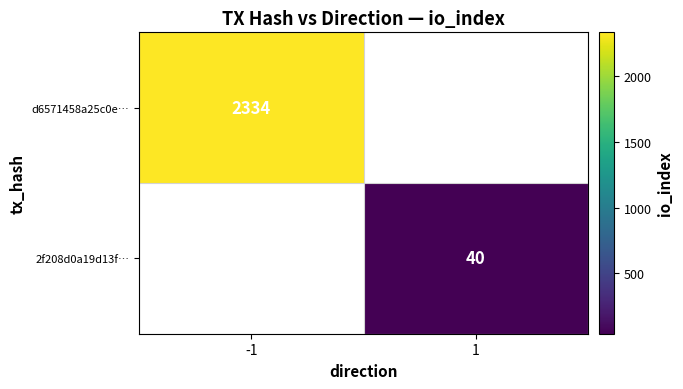

Is the value of d6571458a25c0e… at -1 greater than the value of 2f208d0a19d13f… at 1?

Yes